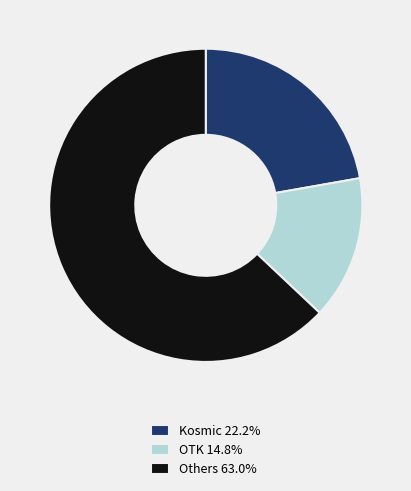

How many segments does this pie chart have?

3